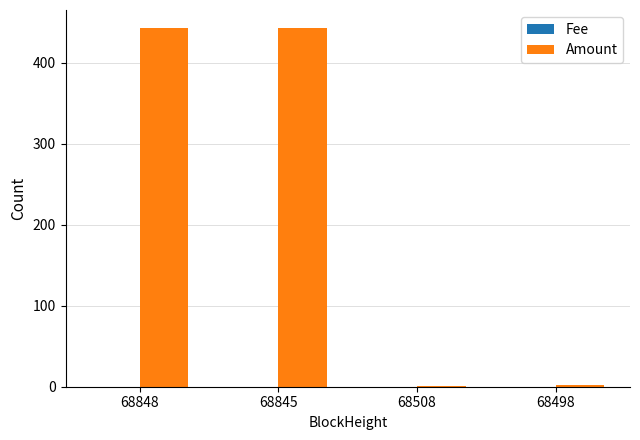

Which series has the largest total across all categories?

Amount